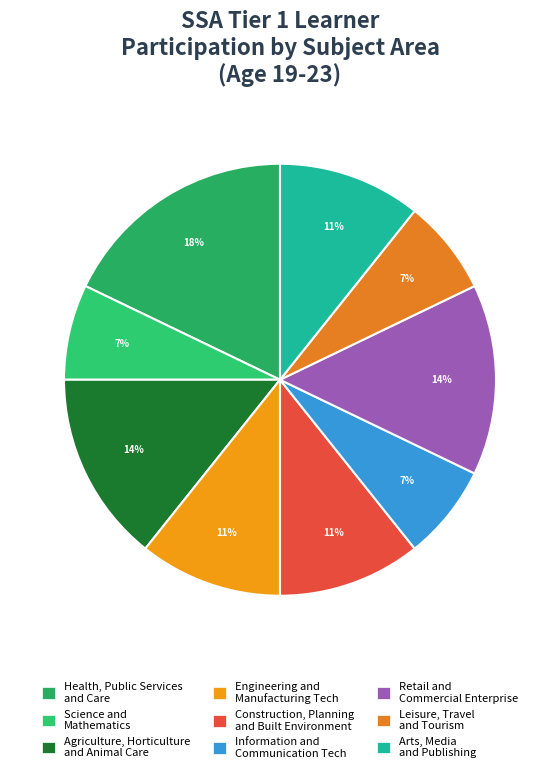

How many slices are in this pie chart?

9